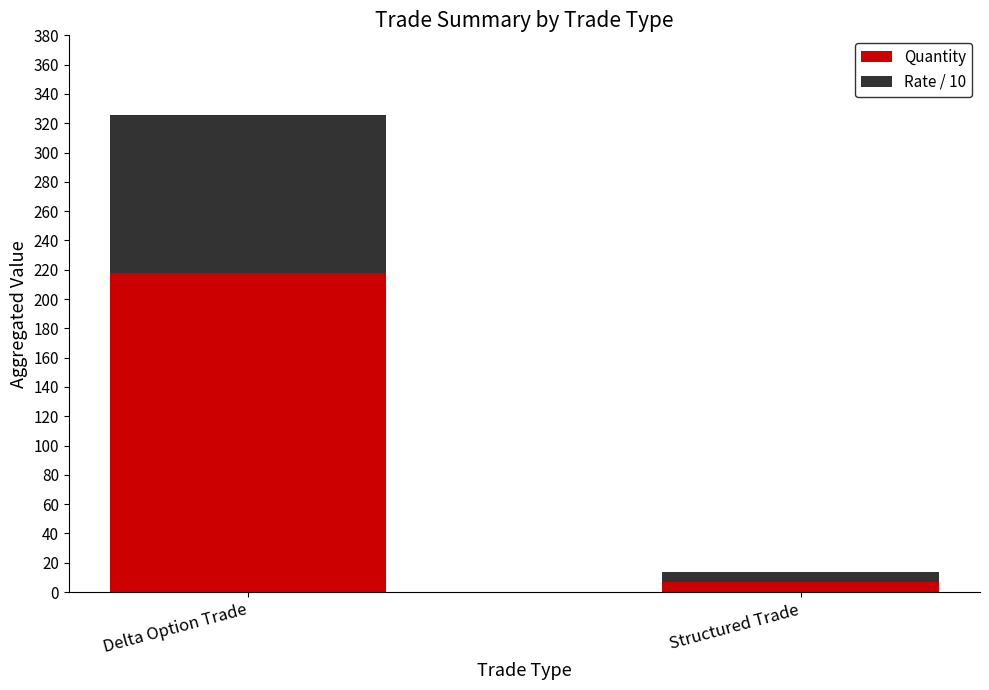

How many series are shown in this chart?

2